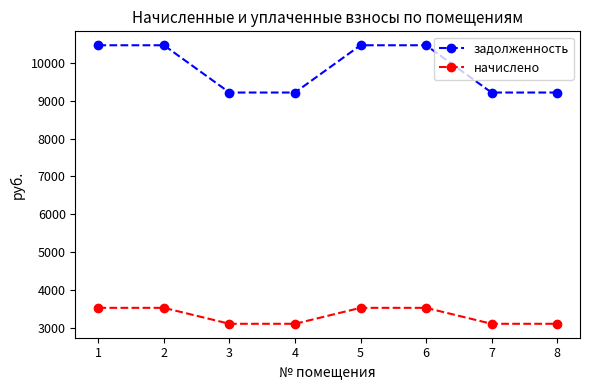

At how many categories does at least one series exceed 4551?

8